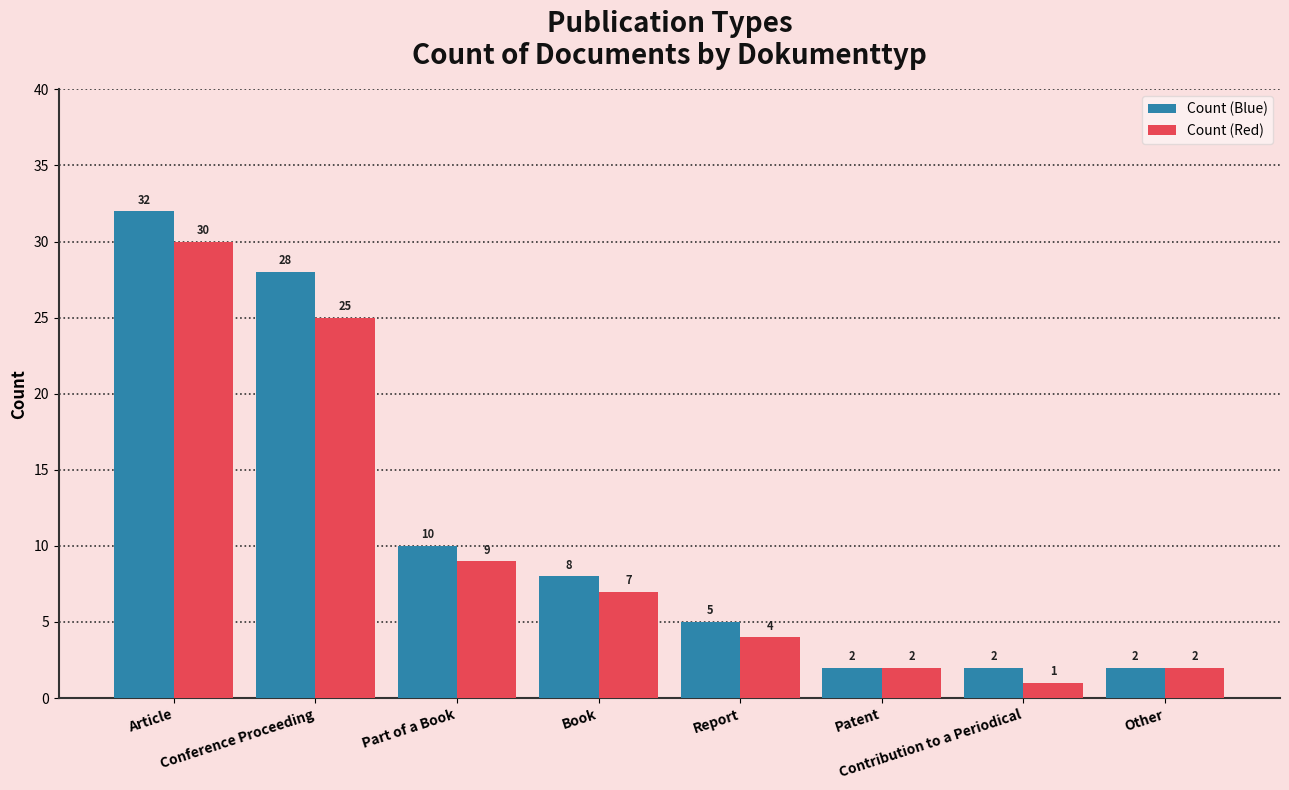

Reading left to right, list all the values displayed in this chart.

Count (Blue): Article=32	Conference Proceeding=28	Part of a Book=10	Book=8	Report=5	Patent=2	Contribution to a Periodical=2	Other=2
Count (Red): Article=30	Conference Proceeding=25	Part of a Book=9	Book=7	Report=4	Patent=2	Contribution to a Periodical=1	Other=2